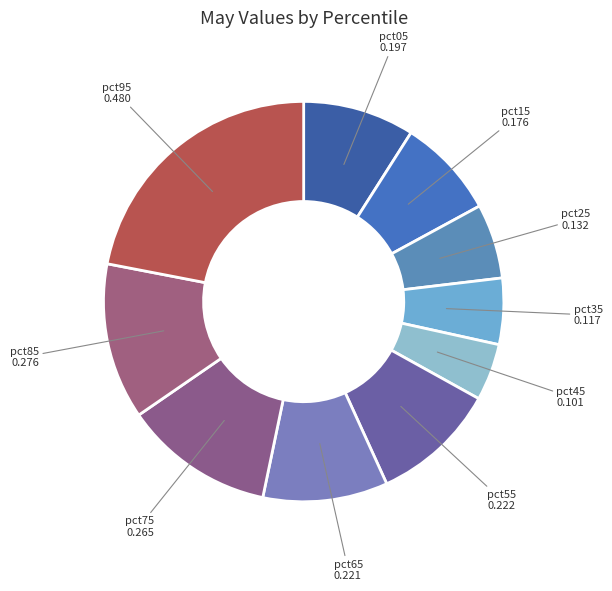

How many slices are in this pie chart?

10